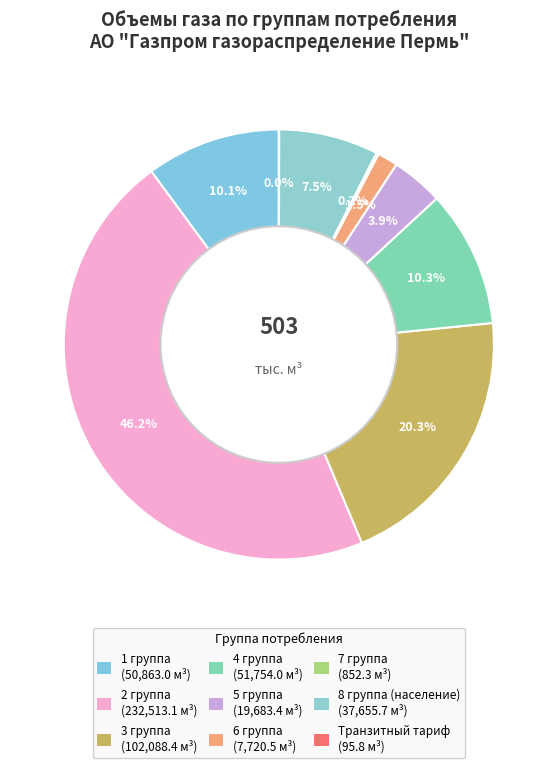

What percentage is the 3 группа slice, to the nearest percent?

20%